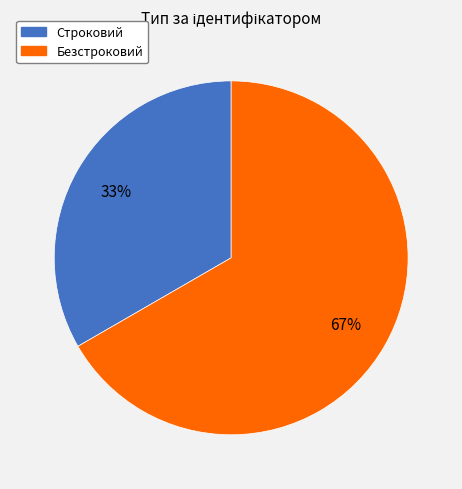

How many slices are in this pie chart?

2